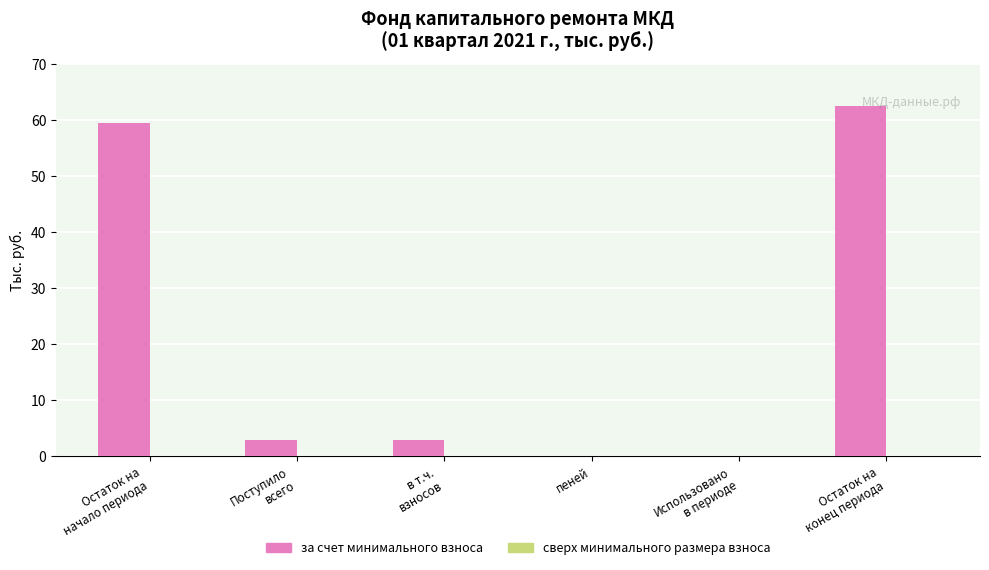

What is the greatest value displayed?

62.5